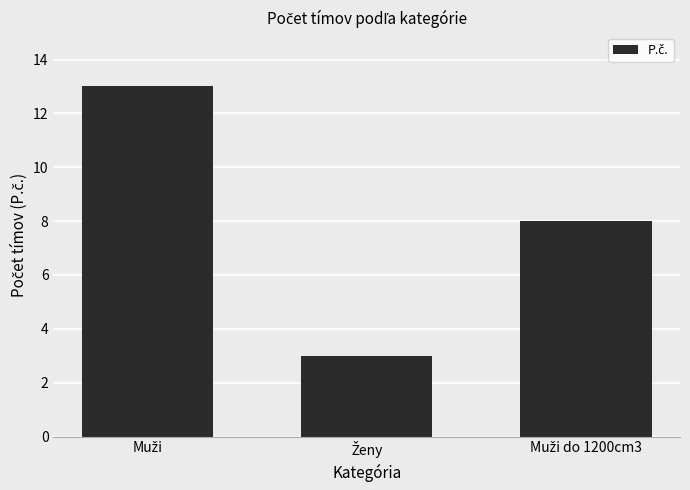

What is the maximum value shown in the chart?

13